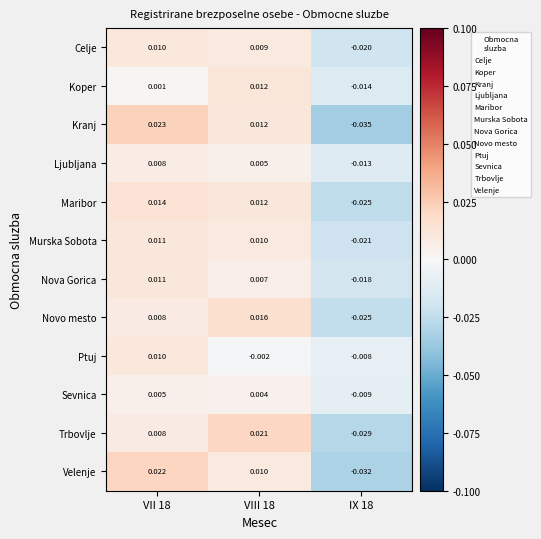

Which series has the largest total across all categories?

Maribor